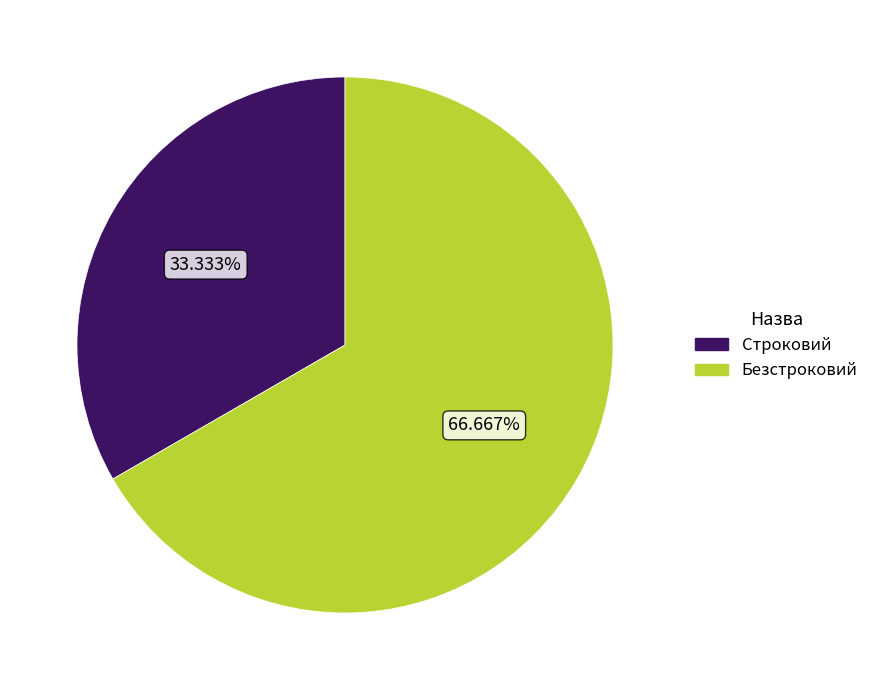

The Строковий slice represents 33% of the pie. True or false?

True